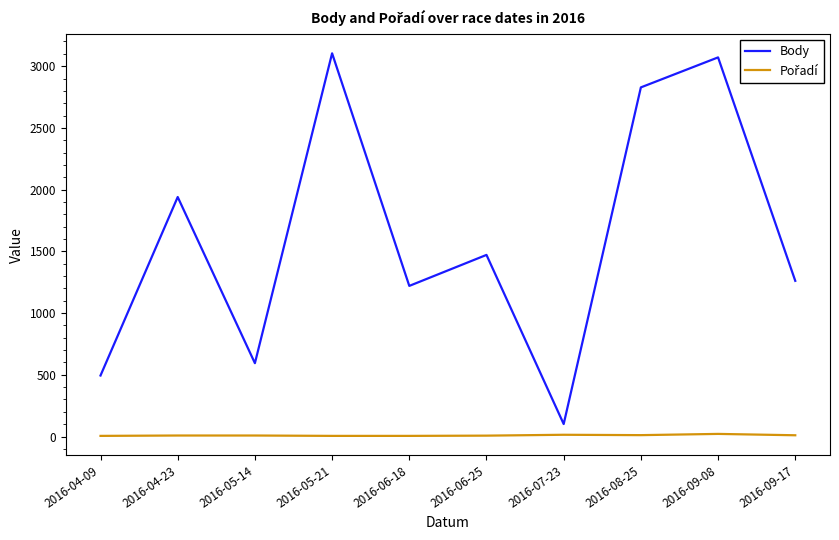

Between 2016-07-23 and 2016-09-08, which series saw the biggest shift?

Body